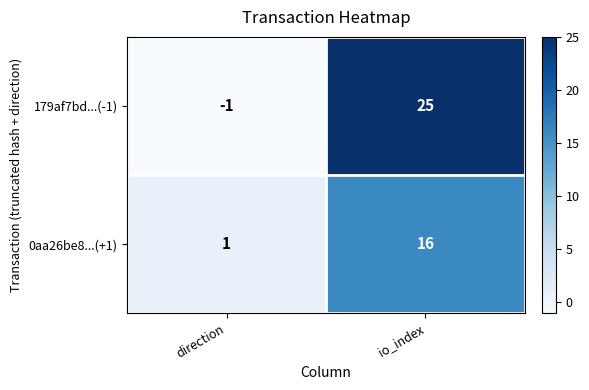

At how many categories does at least one series exceed 11?

1